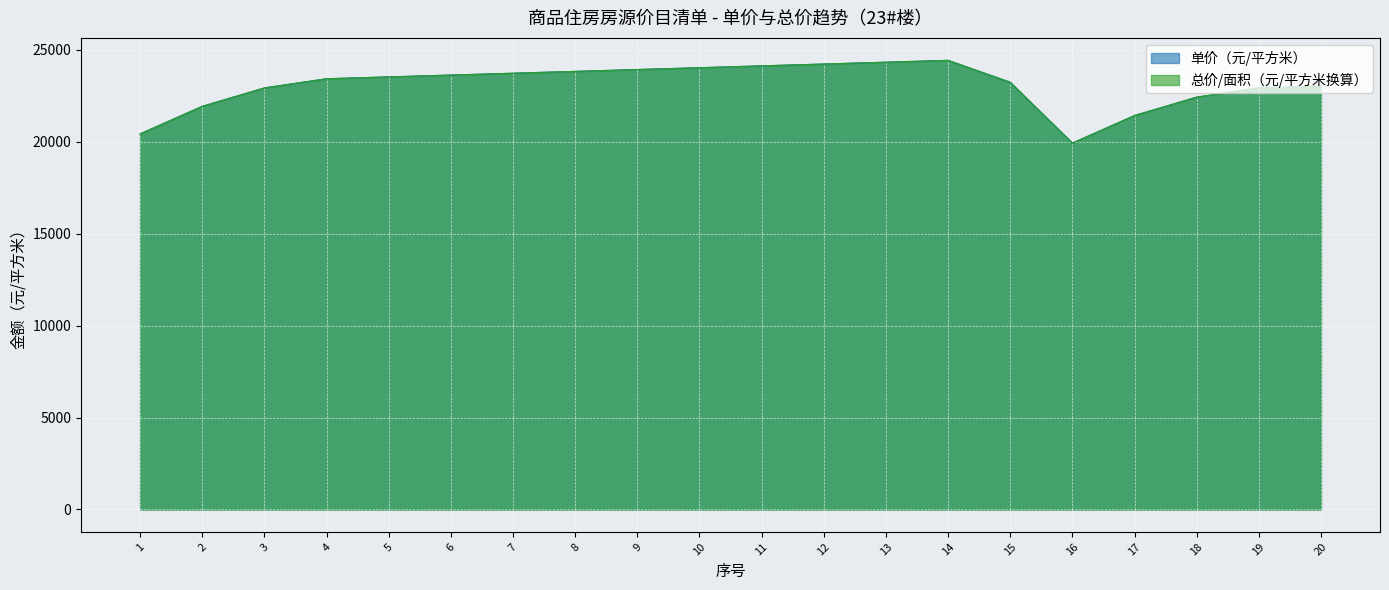

Is the value of 房屋总价（元） at 18 greater than the value of 单价（元/平方米） at 4?

No